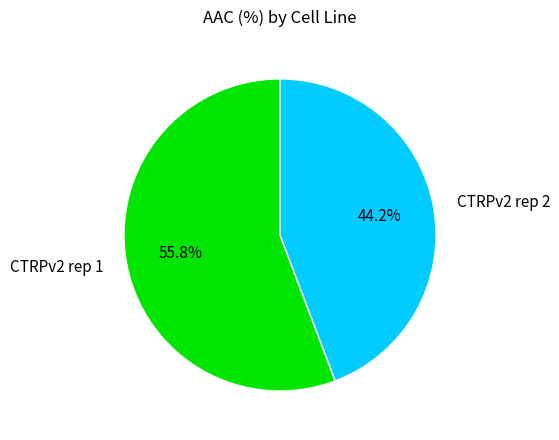

To the nearest percent, what portion does CTRPv2 rep 1 represent?

56%